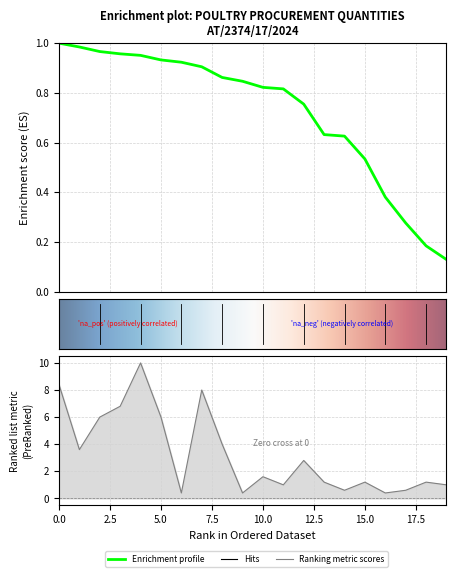

Which has a higher value, 15 or 4?

4